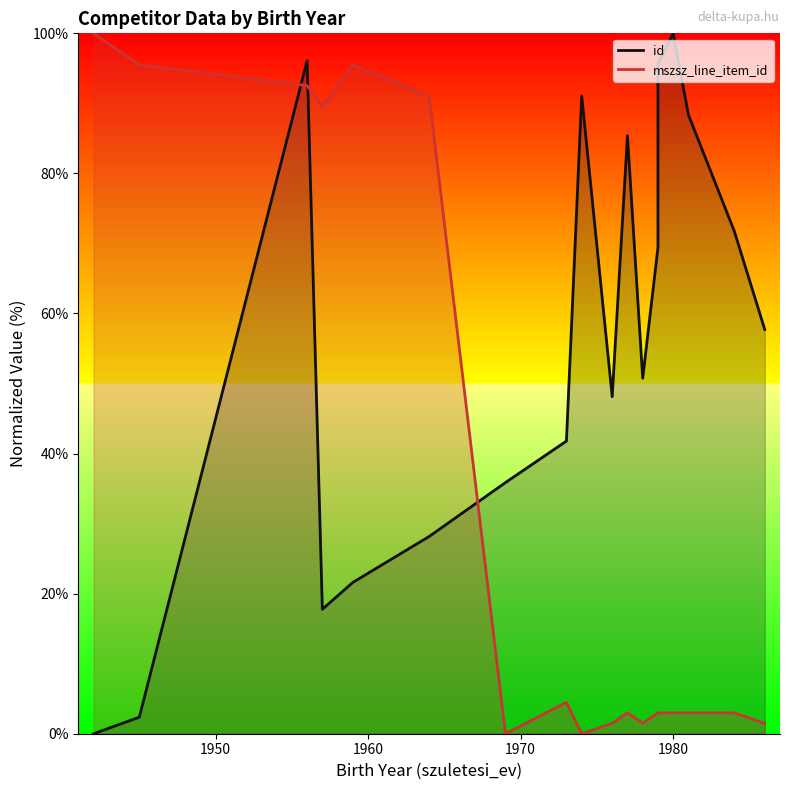

How many data points in mszsz_line_item_id are less than 2?

5